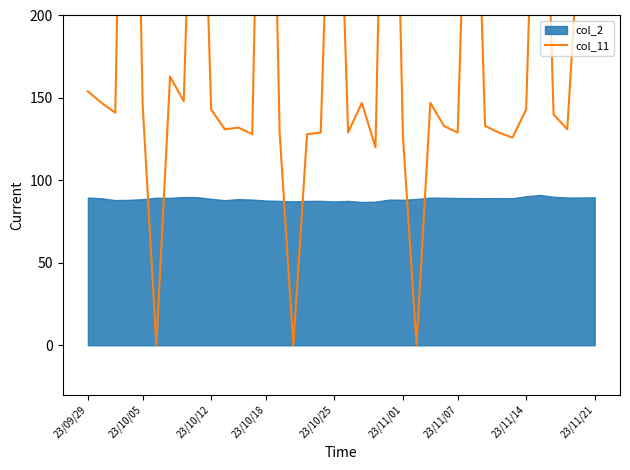

What position from the left is 23/10/18?

4